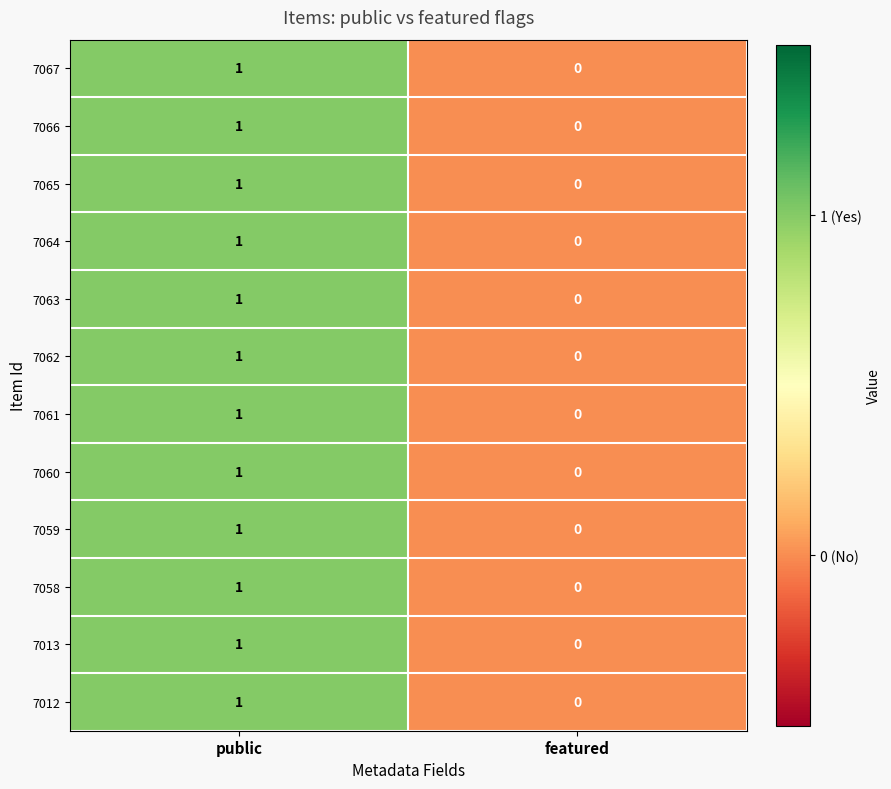

Is it true that 7058 equals 1 at public?

True